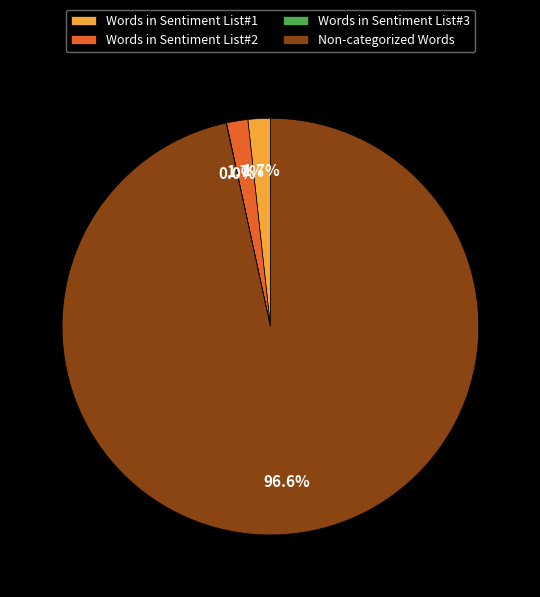

Which slice is the largest?

Non-categorized Words